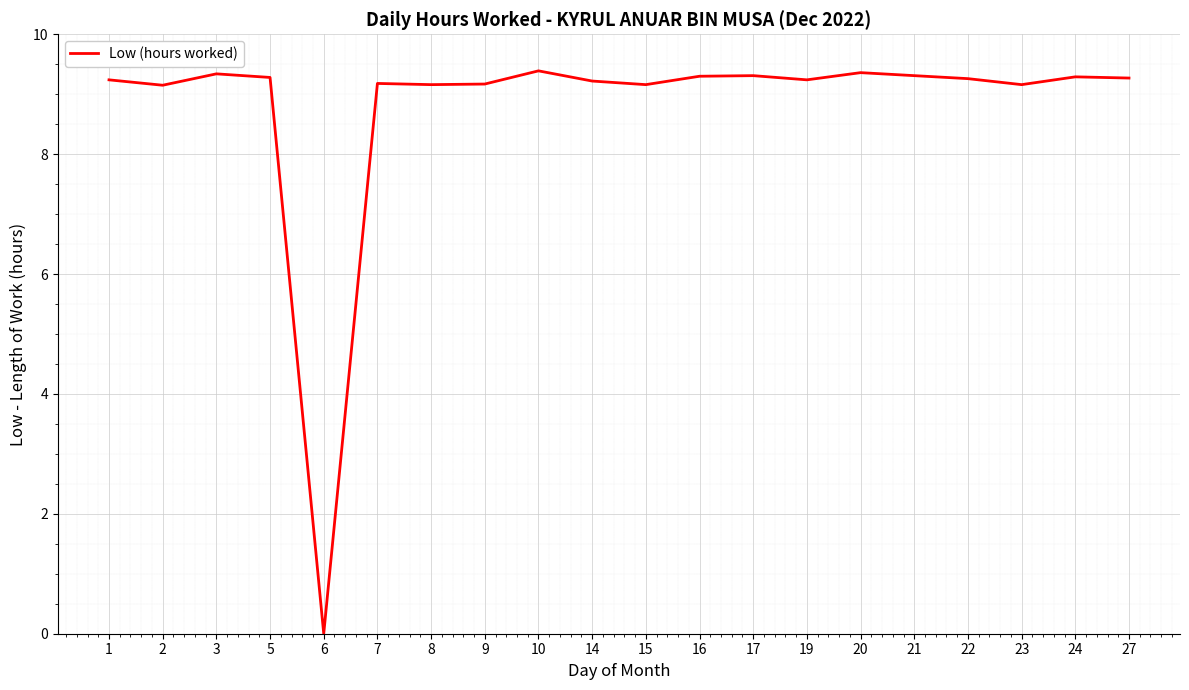

True or false: the data shows 9.2 at 2.

True